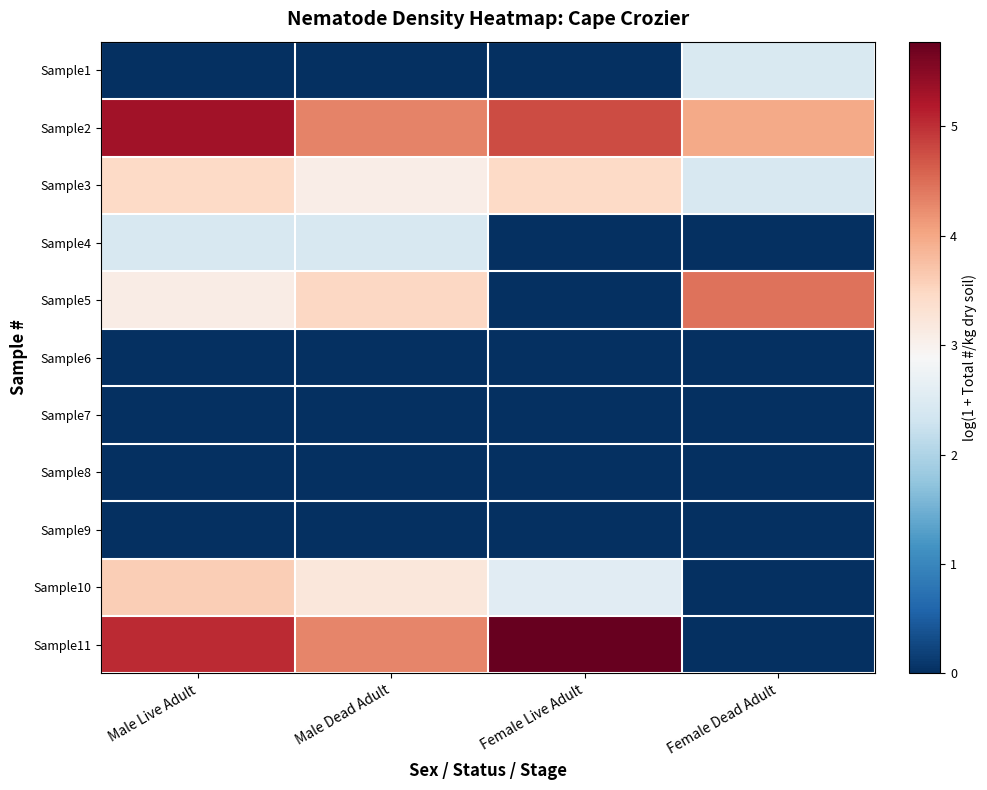

Reading left to right, extract all data points from this chart.

Sample1: Male Live Adult=0.0	Male Dead Adult=0.0	Female Live Adult=0.0	Female Dead Adult=2.4
Sample2: Male Live Adult=5.3	Male Dead Adult=4.3	Female Live Adult=4.8	Female Dead Adult=4.0
Sample3: Male Live Adult=3.5	Male Dead Adult=3.1	Female Live Adult=3.5	Female Dead Adult=2.4
Sample4: Male Live Adult=2.4	Male Dead Adult=2.4	Female Live Adult=0.0	Female Dead Adult=0.0
Sample5: Male Live Adult=3.1	Male Dead Adult=3.5	Female Live Adult=0.0	Female Dead Adult=4.5
Sample6: Male Live Adult=0.0	Male Dead Adult=0.0	Female Live Adult=0.0	Female Dead Adult=0.0
Sample7: Male Live Adult=0.0	Male Dead Adult=0.0	Female Live Adult=0.0	Female Dead Adult=0.0
Sample8: Male Live Adult=0.0	Male Dead Adult=0.0	Female Live Adult=0.0	Female Dead Adult=0.0
Sample9: Male Live Adult=0.0	Male Dead Adult=0.0	Female Live Adult=0.0	Female Dead Adult=0.0
Sample10: Male Live Adult=3.6	Male Dead Adult=3.2	Female Live Adult=2.6	Female Dead Adult=0.0
Sample11: Male Live Adult=5.1	Male Dead Adult=4.3	Female Live Adult=5.8	Female Dead Adult=0.0